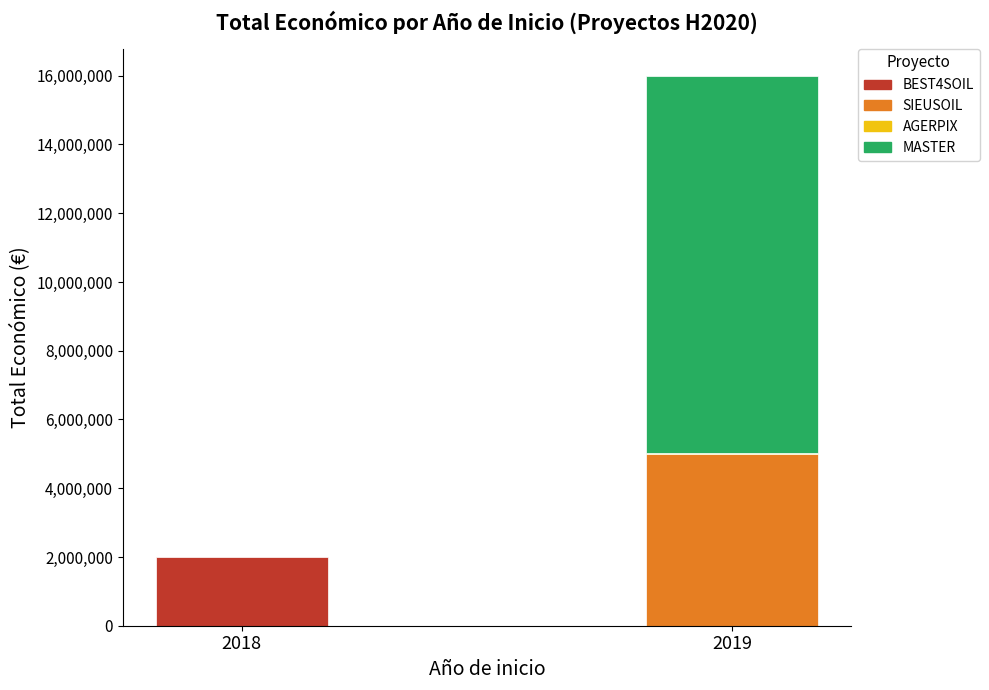

True or false: the data shows 7116611 at 2019.

False